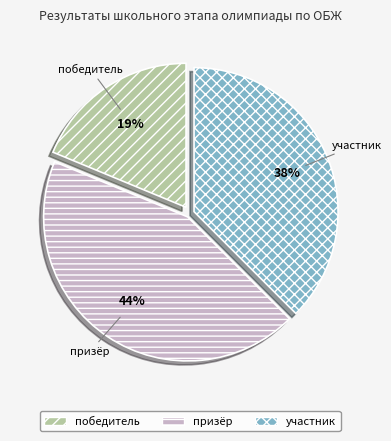

Which has a higher value, победитель or участник?

участник